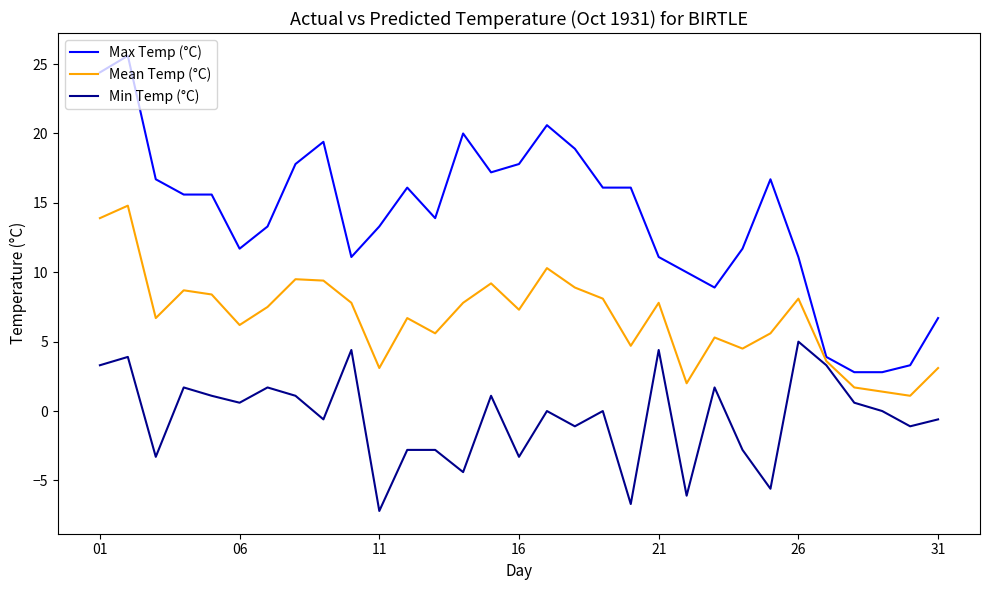

Which series has the largest total across all categories?

Max Temp (°C)